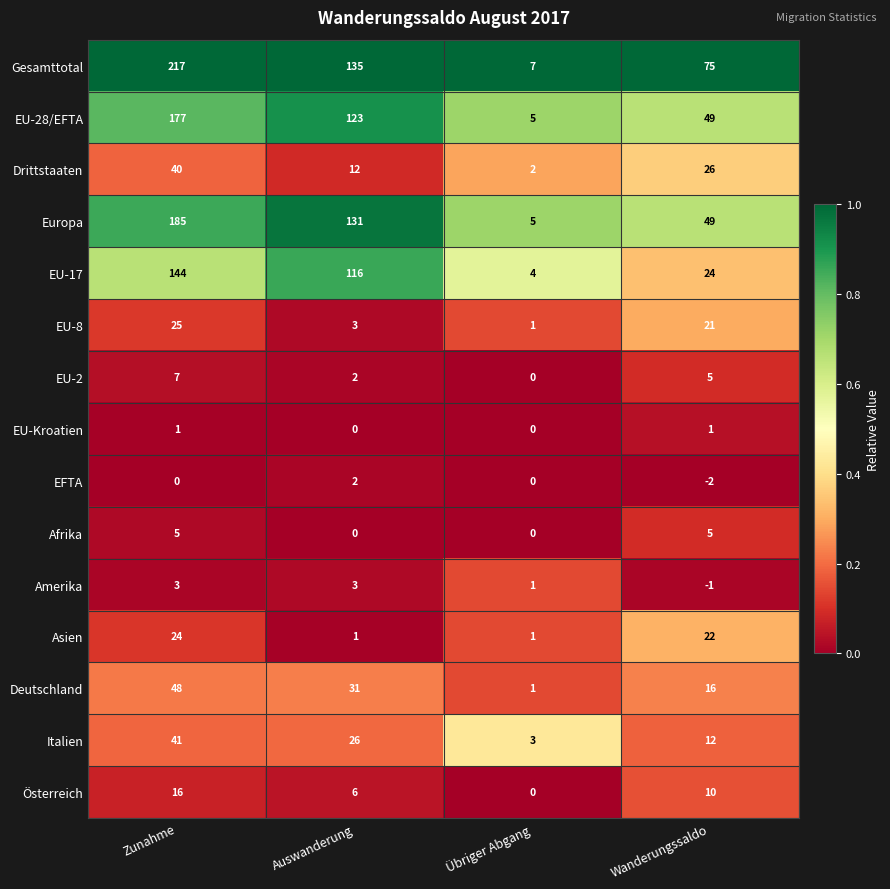

At which label does EU-17 reach its peak?

Zunahme